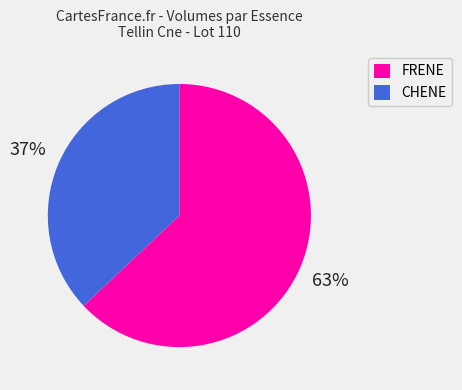

The FRENE slice represents 63% of the pie. True or false?

True